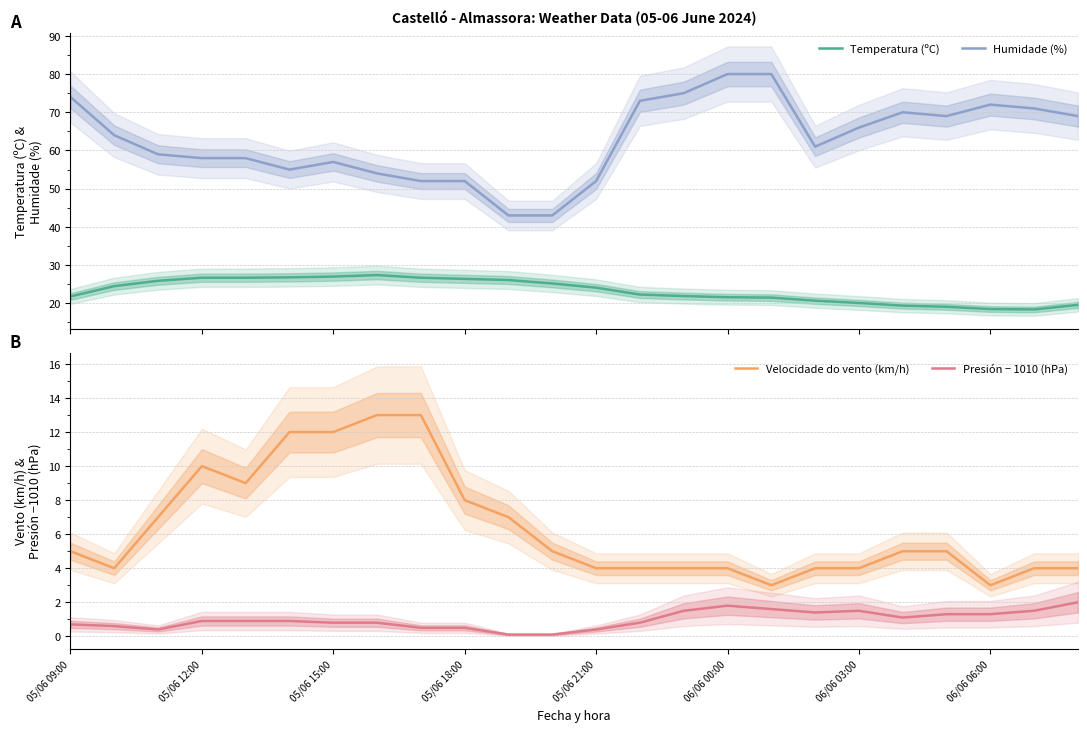

True or false: Humidade (%) and Temperatura (ºC) cross at least once.

False